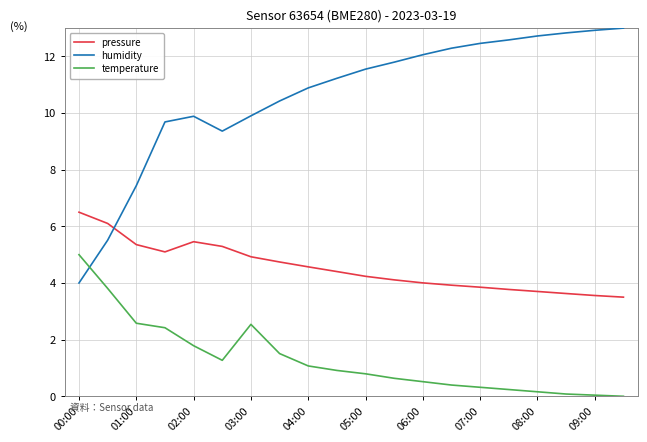

List the series in order of their overall mean, highest first.

humidity, pressure, temperature